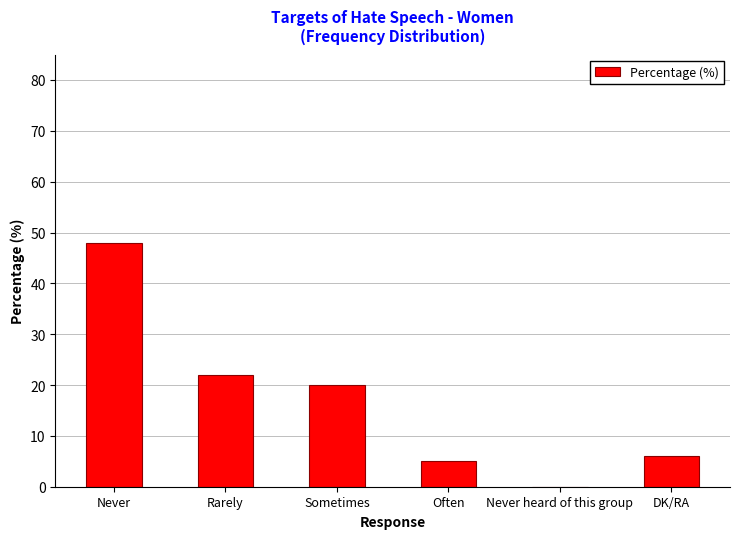

What is the greatest value displayed?

48